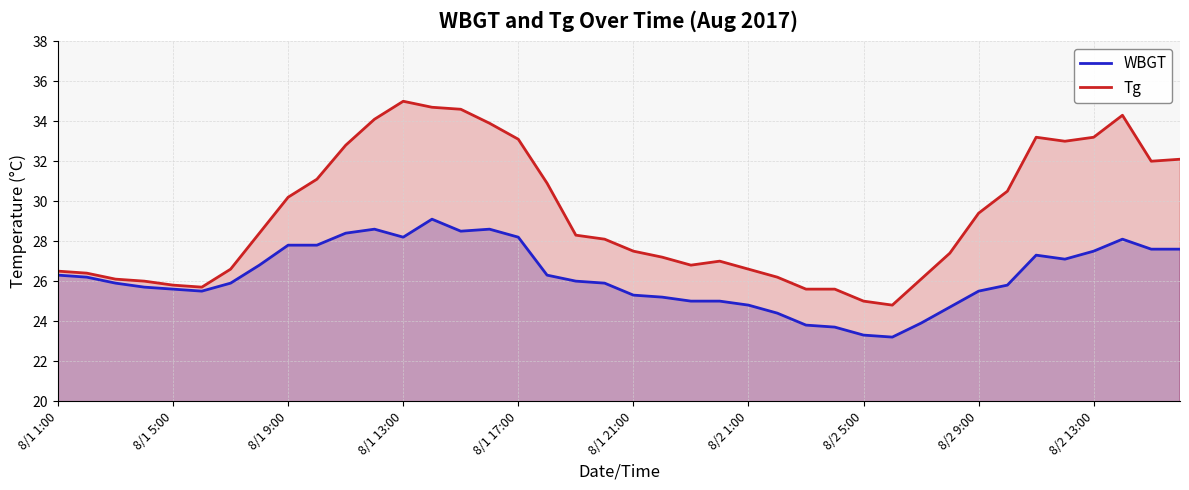

What is the average value of the WBGT series?

26.3